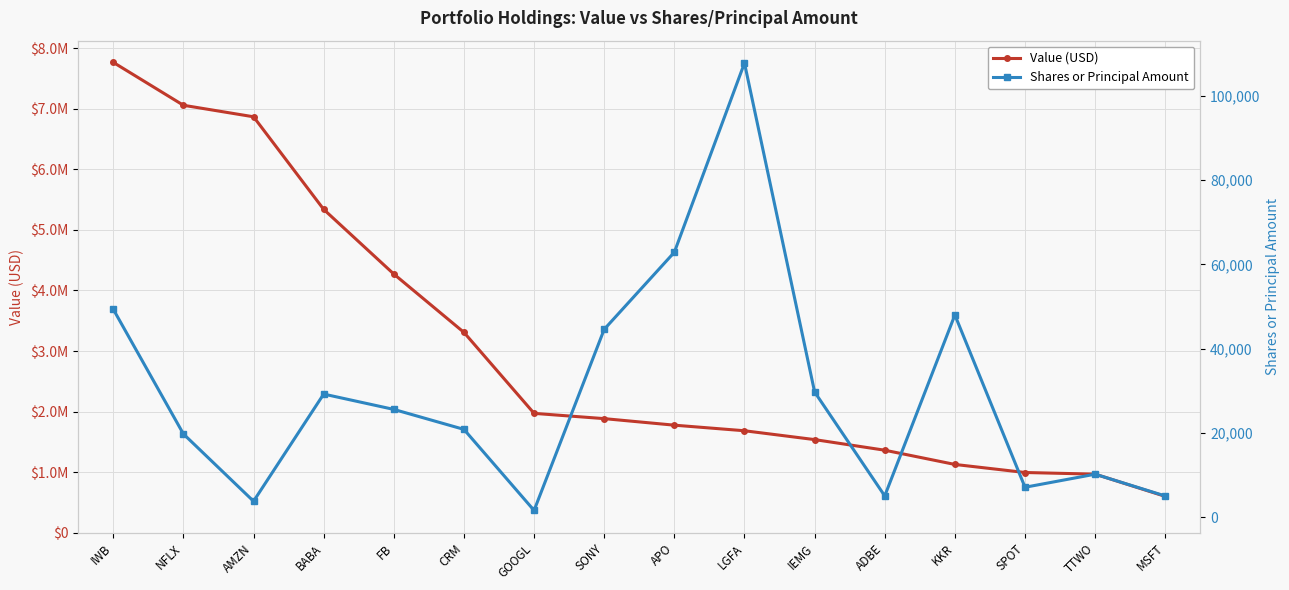

Which category has the lowest value in the Shares / Principal Amount series?

GOOGL